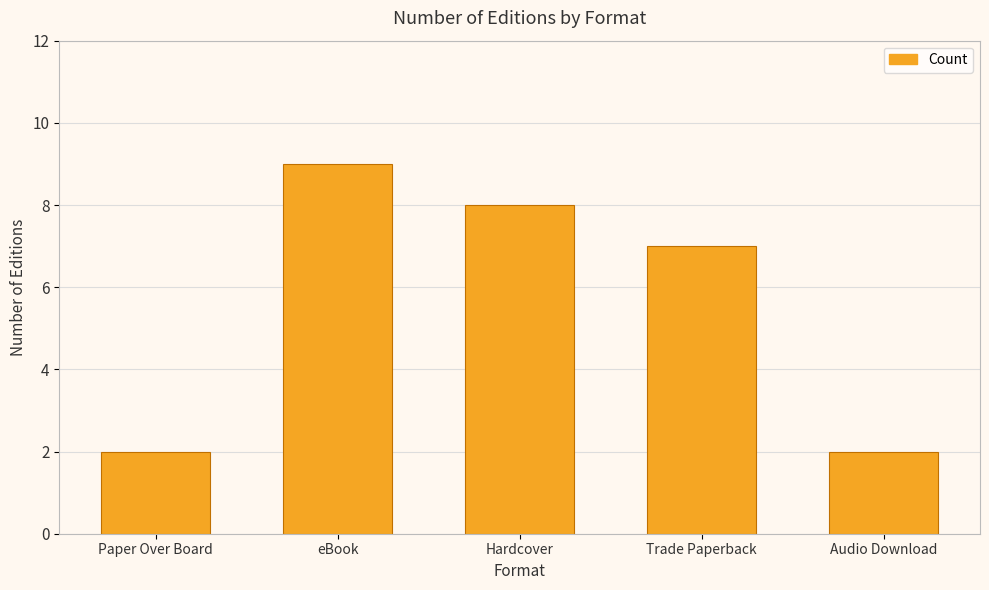

What is the label of the 3rd bar from the left?

Hardcover